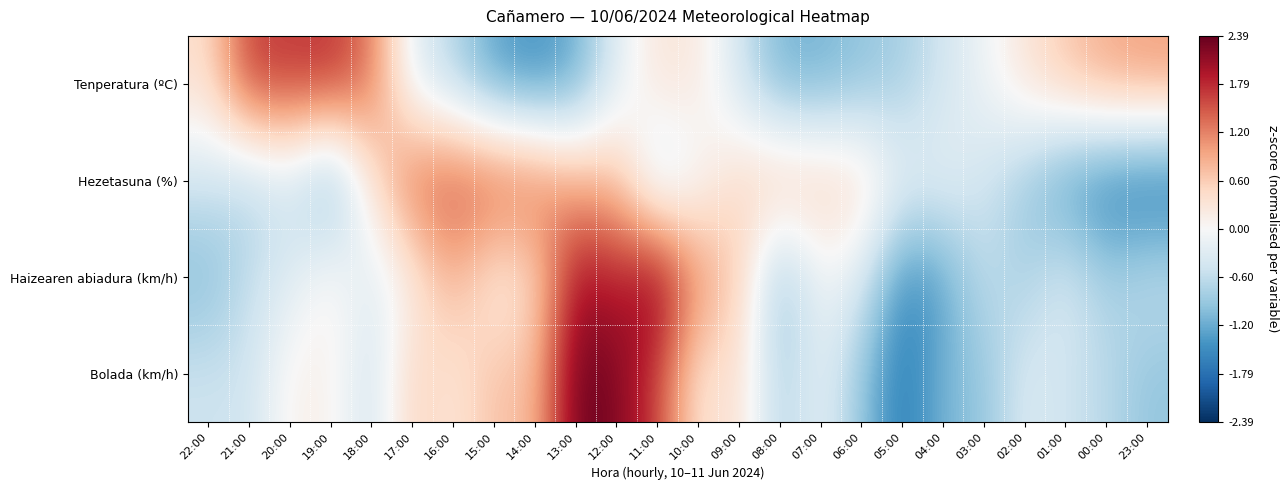

Reading right to left, extract all data points from this chart.

Tenperatura (ºC): 23:00=1.0	00:00=0.9	01:00=0.7	02:00=0.3	03:00=-0.1	04:00=-0.5	05:00=-0.8	06:00=-1.0	07:00=-1.1	08:00=-1.1	09:00=-0.5	10:00=0.2	11:00=0.3	12:00=-0.3	13:00=-1.2	14:00=-1.5	15:00=-1.3	16:00=-0.7	17:00=-0.3	18:00=1.3	19:00=1.8	20:00=1.7	21:00=1.7	22:00=0.4
Hezetasuna (%): 23:00=-1.8	00:00=-1.7	01:00=-1.4	02:00=-0.9	03:00=-0.5	04:00=-0.2	05:00=-0.2	06:00=0.5	07:00=0.6	08:00=0.7	09:00=0.5	10:00=-0.1	11:00=-0.6	12:00=0.7	13:00=0.9	14:00=1.4	15:00=1.6	16:00=1.6	17:00=1.4	18:00=0.3	19:00=-1.3	20:00=-0.5	21:00=-0.7	22:00=-0.5
Haizearen abiadura (km/h): 23:00=-0.6	00:00=-0.8	01:00=-0.3	02:00=-0.8	03:00=-0.6	04:00=-1.3	05:00=-1.5	06:00=-0.3	07:00=-0.1	08:00=-1.0	09:00=0.6	10:00=1.1	11:00=2.3	12:00=1.8	13:00=2.0	14:00=0.4	15:00=0.1	16:00=0.9	17:00=0.1	18:00=-0.3	19:00=0.1	20:00=-0.3	21:00=-0.6	22:00=-1.0
Bolada (km/h): 23:00=-0.9	00:00=-0.6	01:00=-0.5	02:00=-0.3	03:00=-0.9	04:00=-1.1	05:00=-1.7	06:00=-0.9	07:00=-0.2	08:00=-0.8	09:00=0.4	10:00=0.3	11:00=1.6	12:00=2.2	13:00=2.4	14:00=0.7	15:00=0.7	16:00=0.3	17:00=0.6	18:00=-0.5	19:00=0.1	20:00=0.1	21:00=-0.5	22:00=-0.5